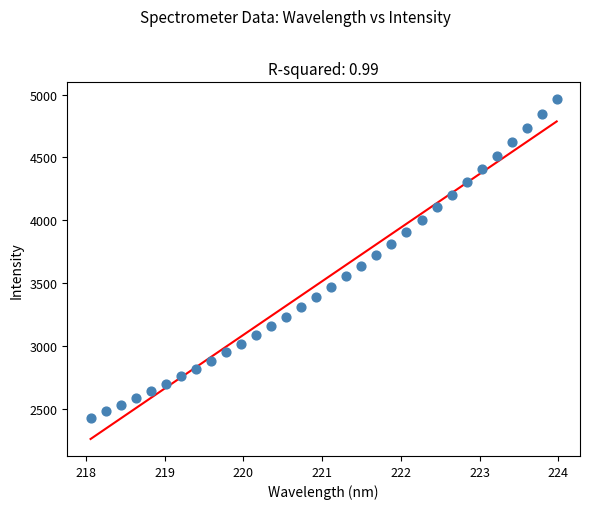

What is the range of Y values (max minus min)?

2528.9